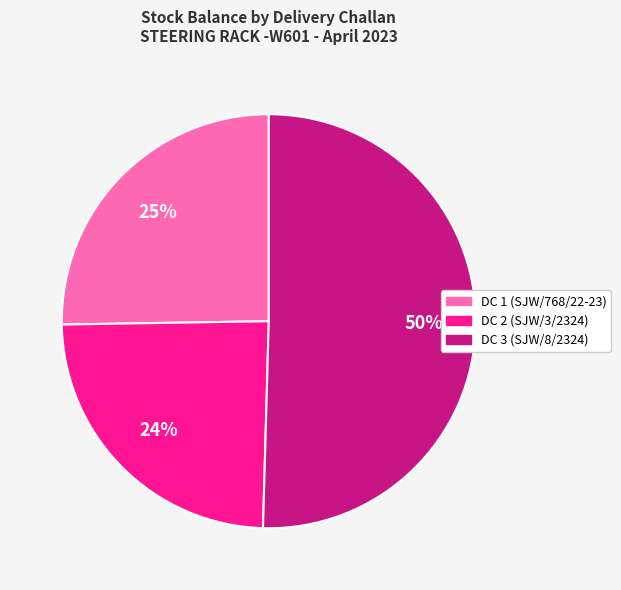

To the nearest percent, what is the difference between the DC 2 (SJW/3/2324) and DC 3 (SJW/8/2324) slice percentages?

26%